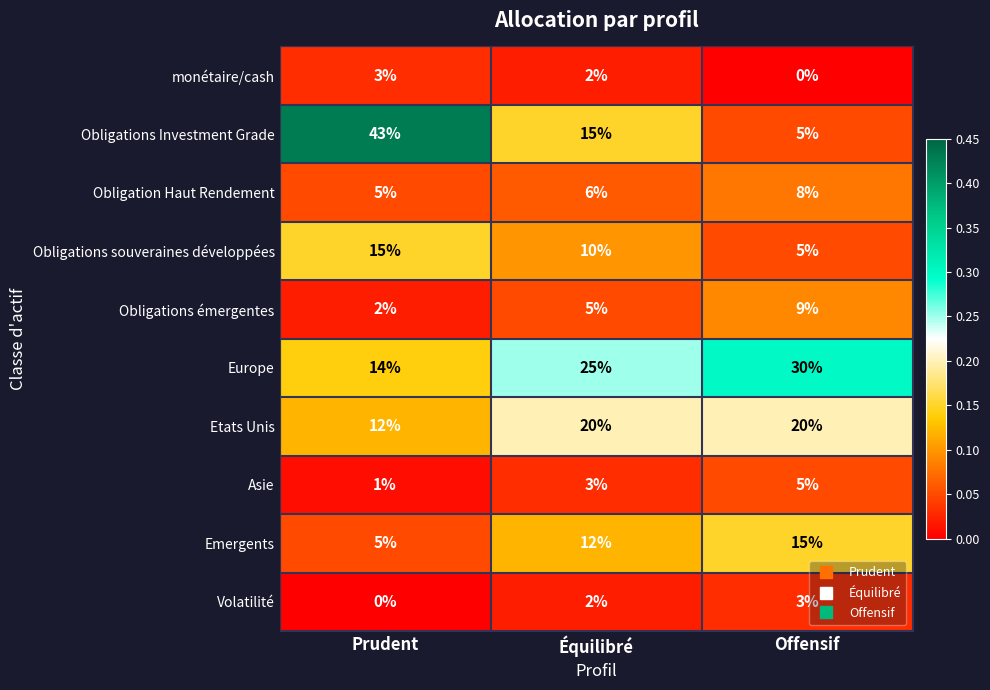

Which series changed the most between Prudent and Offensif?

Obligations Investment Grade